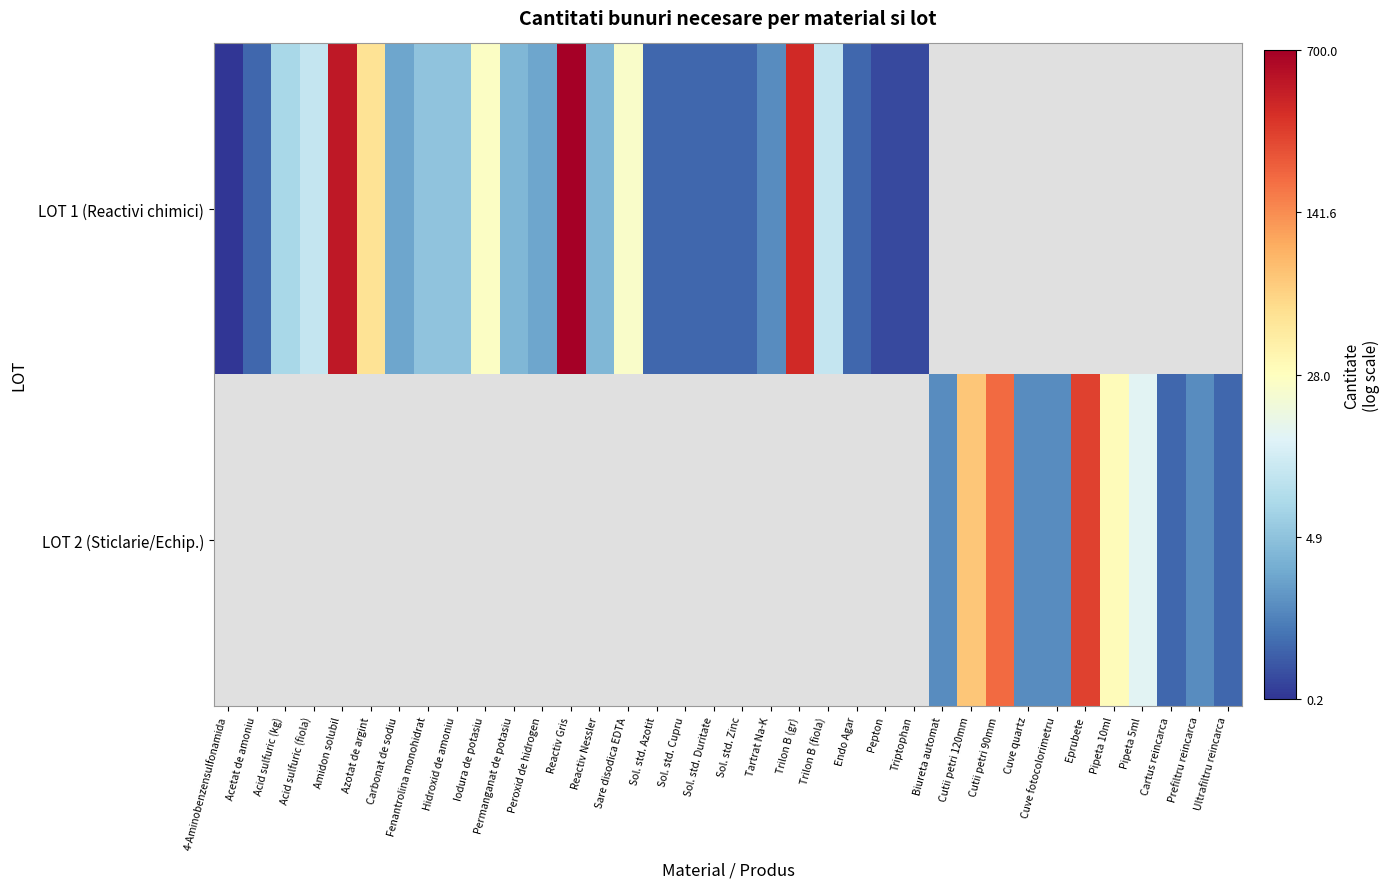

Rank the series at Acid sulfuric (fiola) from lowest to highest value.

LOT 1 (Reactivi chimici), LOT 2 (Sticlarie/Echip.)